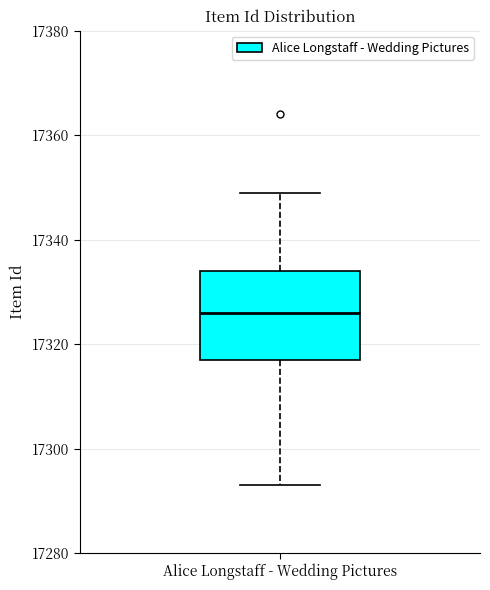

Transcribe this box plot: give where the median line is, the range the box spans, and where the two whiskers end, as read against the y-axis. The values are not printed on the chart, so give them approximately, as read against the axis.

median 17326, box 17318 to 17334, whiskers 17294 to 17350